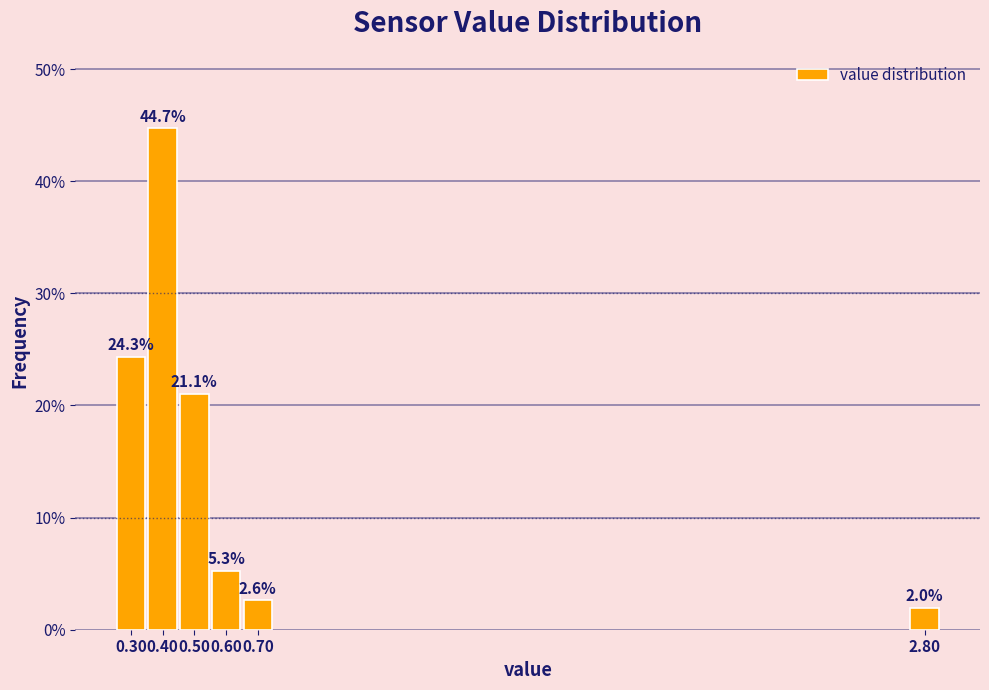

Reading right to left, transcribe all the data shown in this chart.

2.80=2.0	0.70=2.6	0.60=5.3	0.50=21.1	0.40=44.7	0.30=24.3